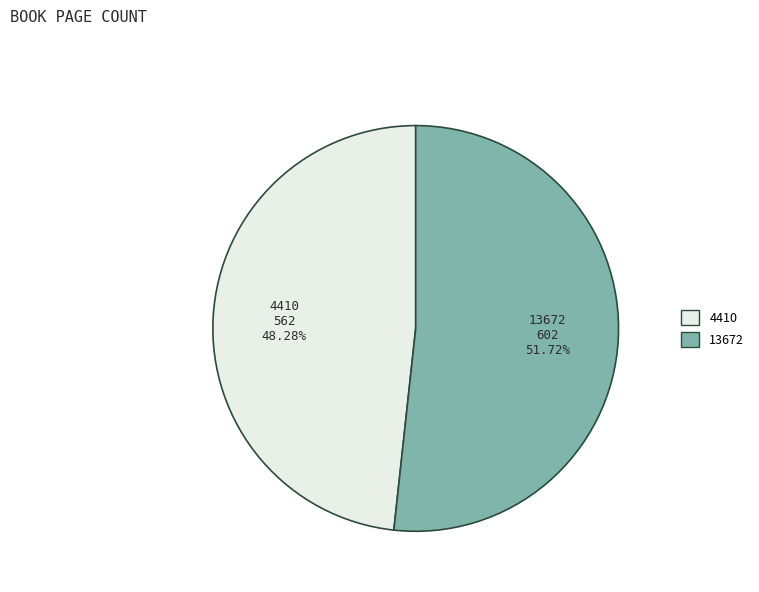

Combined, what portion of the pie is 13672 and 4410?

100.0%